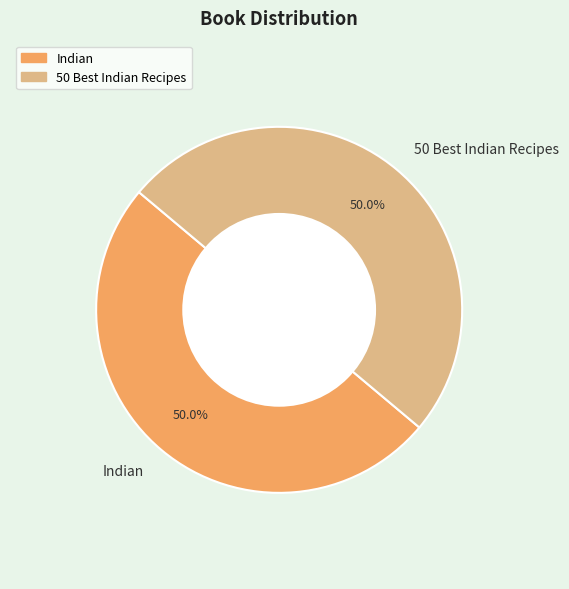

What percentage is NOT represented by 50 Best Indian Recipes?

50.0%